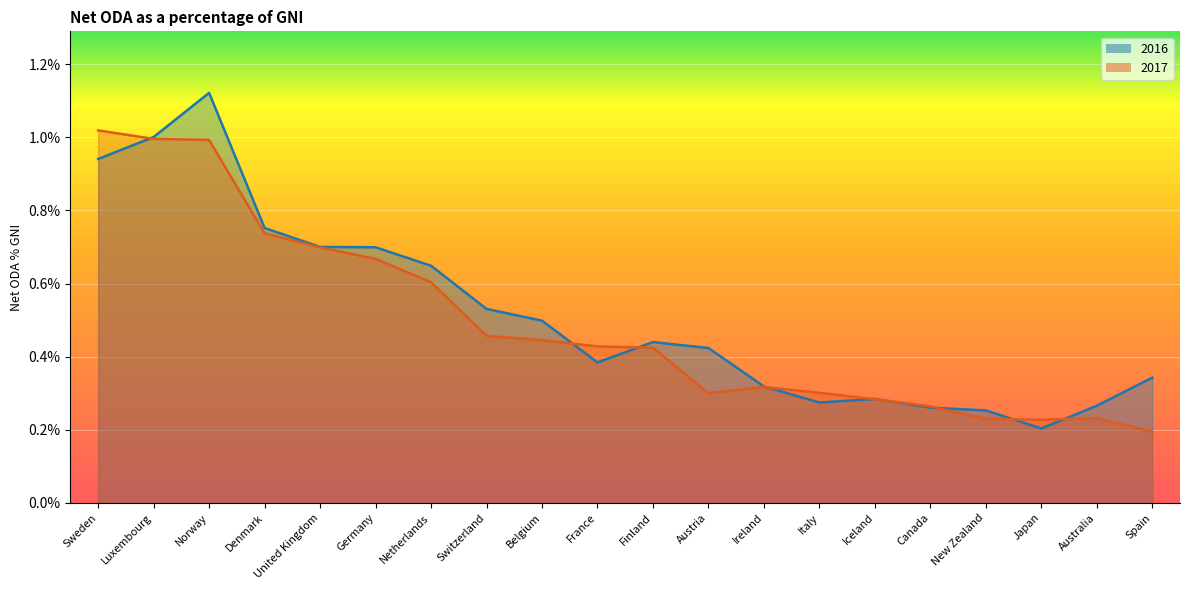

List the labels in order of 2016 value, largest first.

Norway, Luxembourg, Sweden, Denmark, United Kingdom, Germany, Netherlands, Switzerland, Belgium, Finland, Austria, France, Spain, Ireland, Iceland, Italy, Australia, Canada, New Zealand, Japan